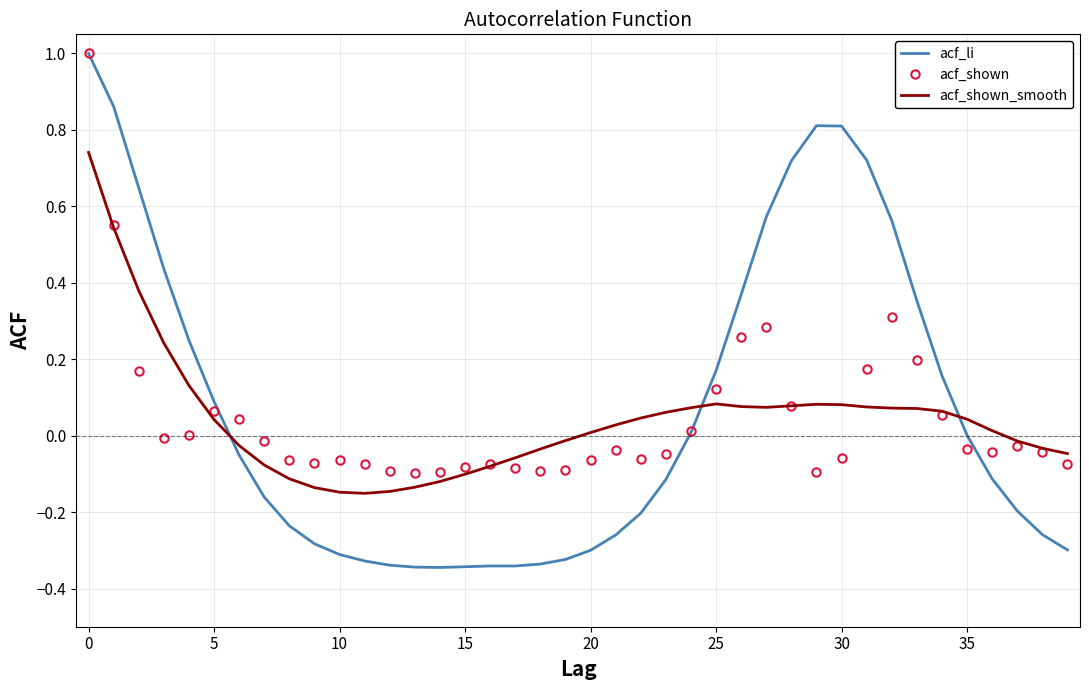

What is the maximum value shown in the chart?

1.0